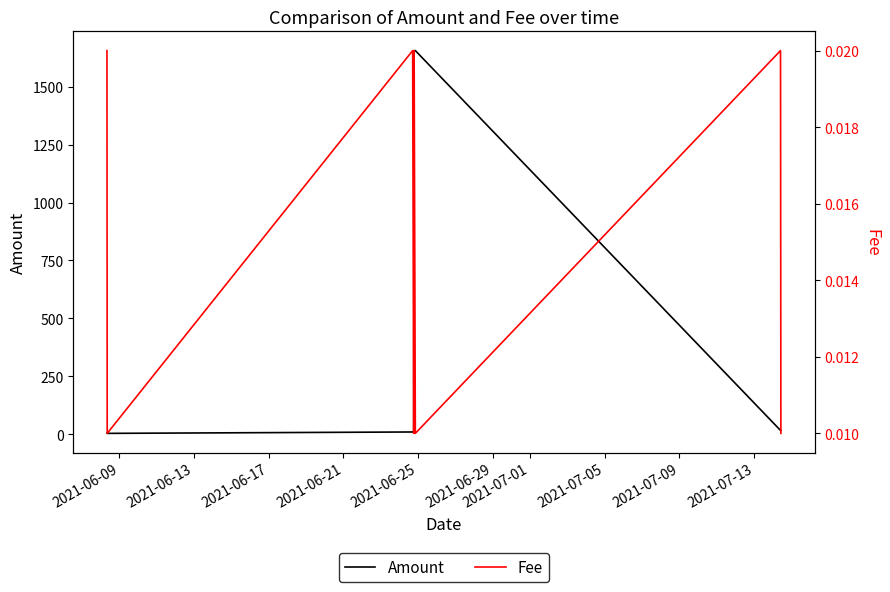

Is it true that Amount equals 10.0 at 2021-06-17?

True